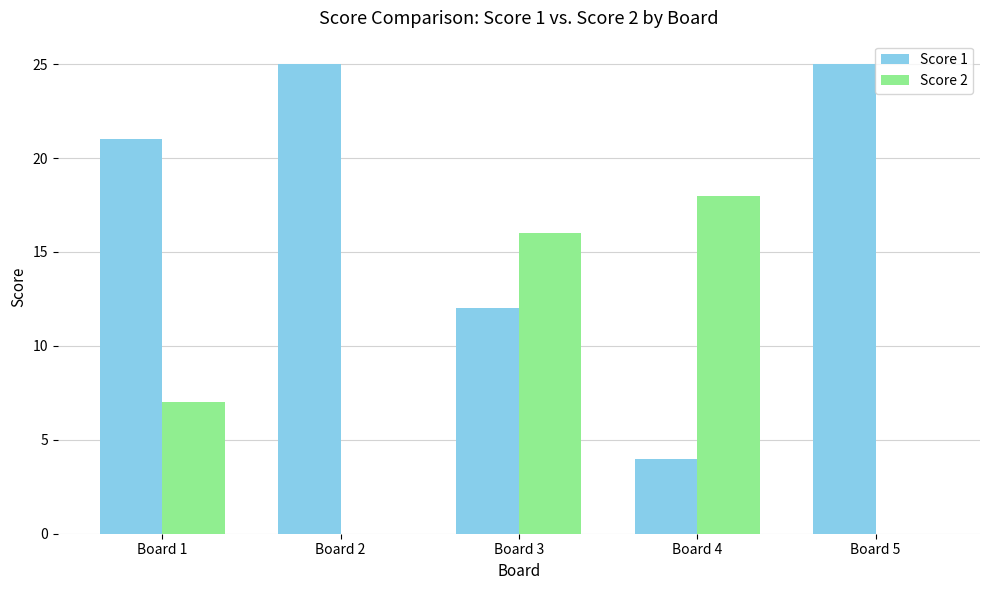

How many Score 2 values are between 0 and 16?

4